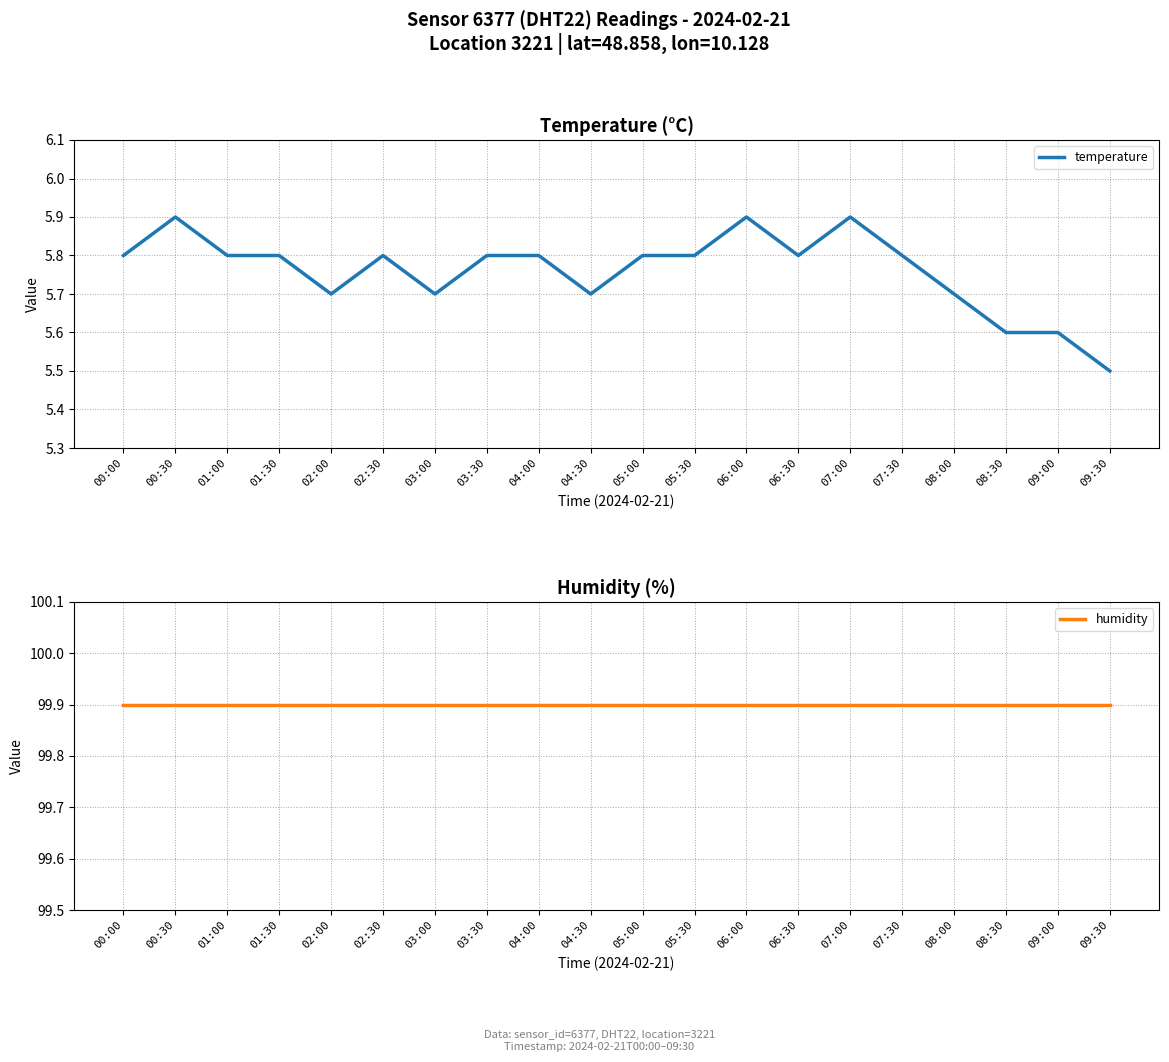

Which series has the widest spread of values?

temperature